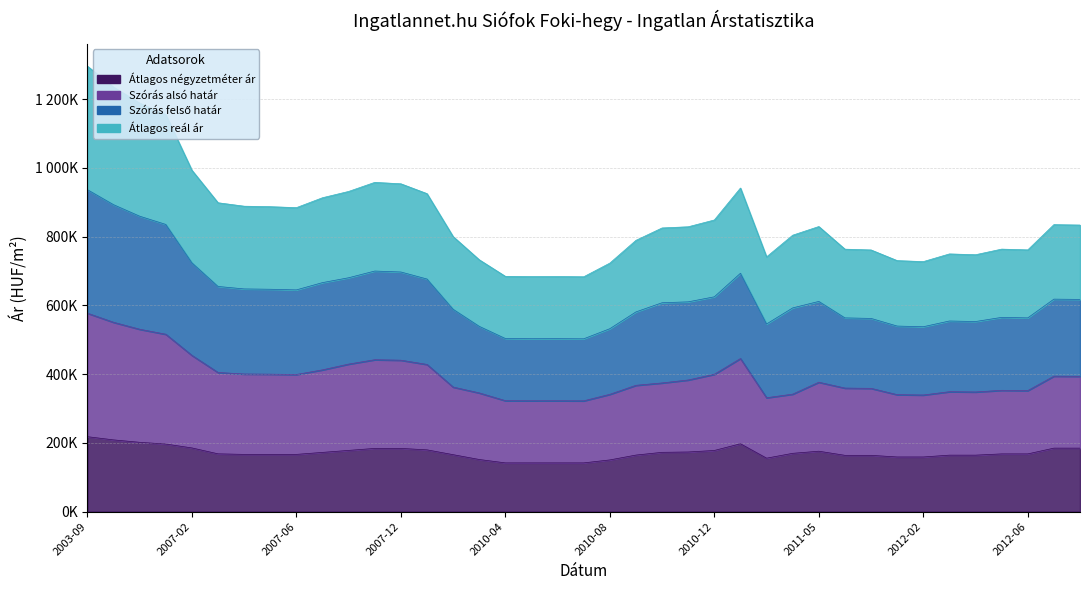

What are all the series names shown in the legend?

Átlagos négyzetméter ár, Szórás alsó határ, Szórás felső határ, Átlagos reál ár